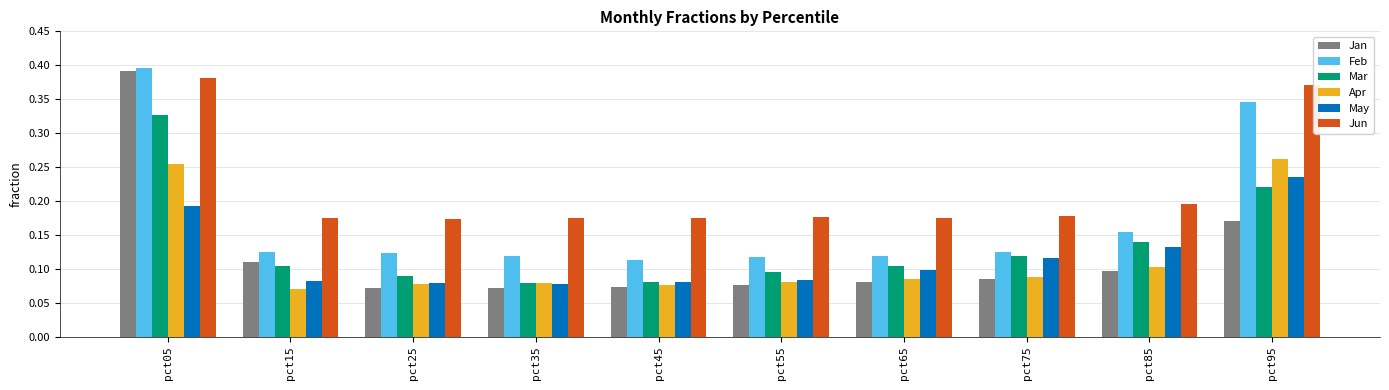

What is the sum of all Jan values?

1.2